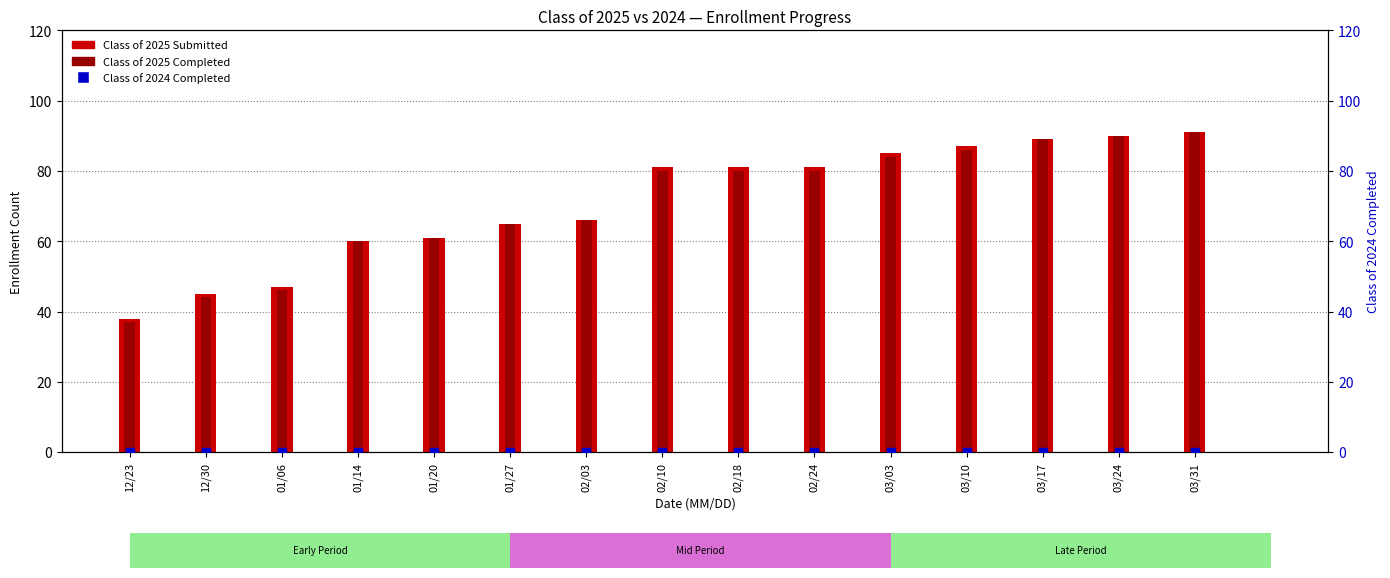

What are all the series names shown in the legend?

Class of 2025 Submitted, Class of 2025 Completed, Class of 2024 Completed